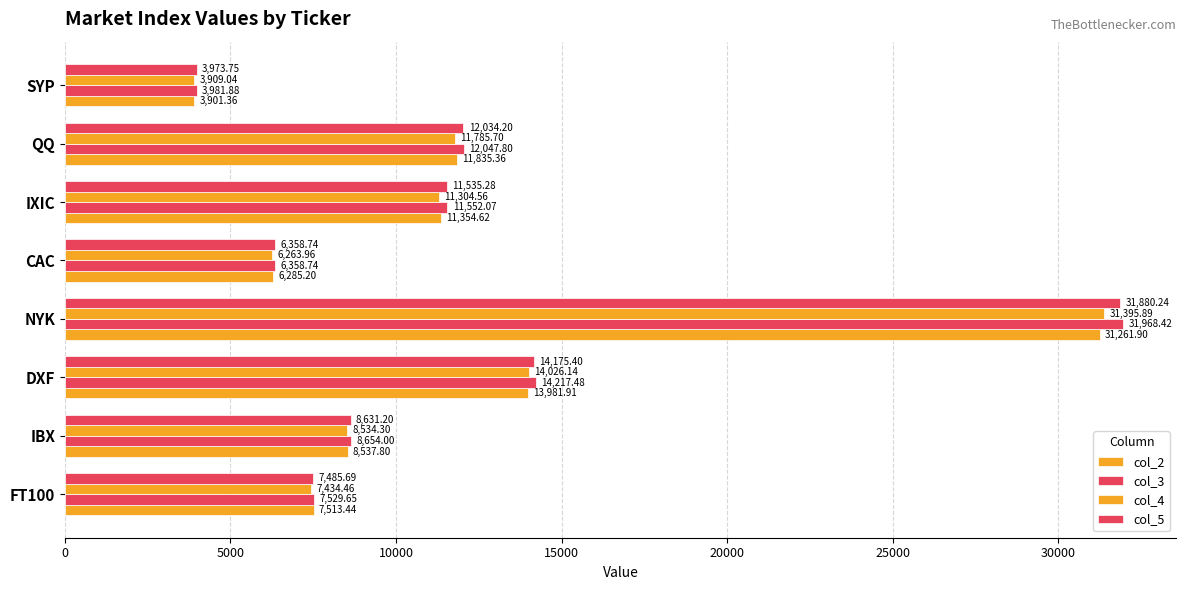

How many distinct data groups are displayed?

4